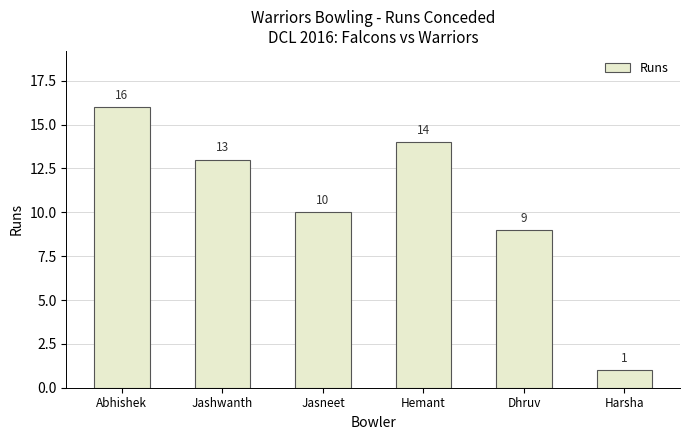

What is the approximate value at Hemant, to the nearest 10?

10